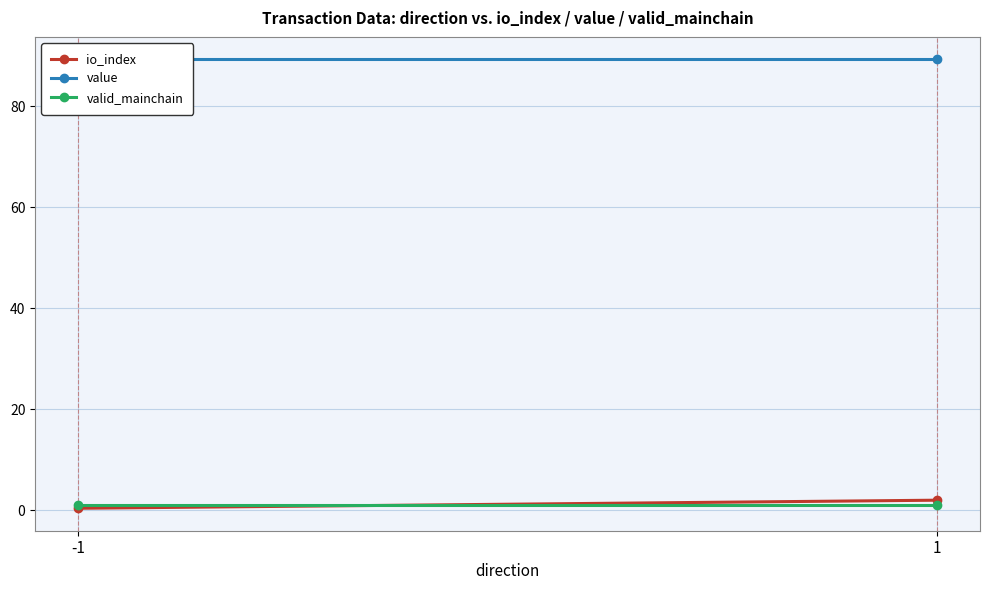

What is the minimum value for io_index?

0.4